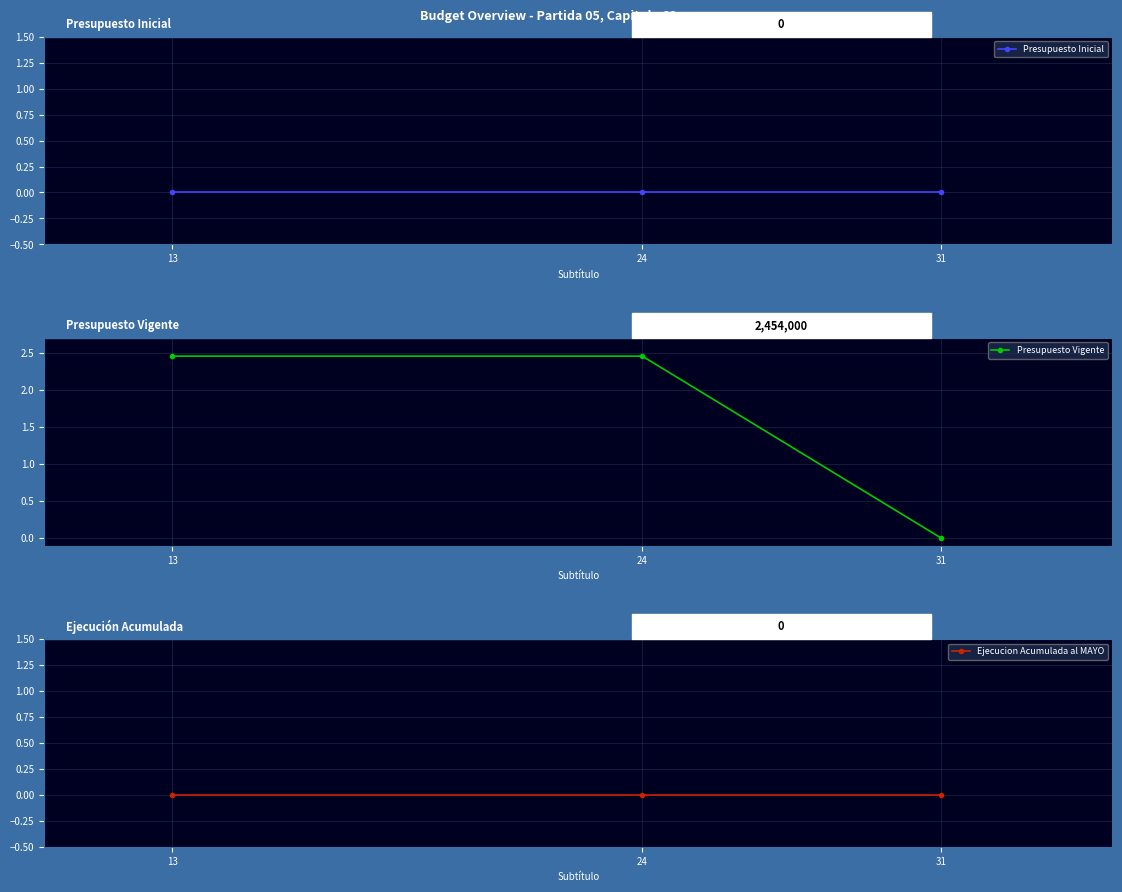

Which label corresponds to the largest value in the chart?

13